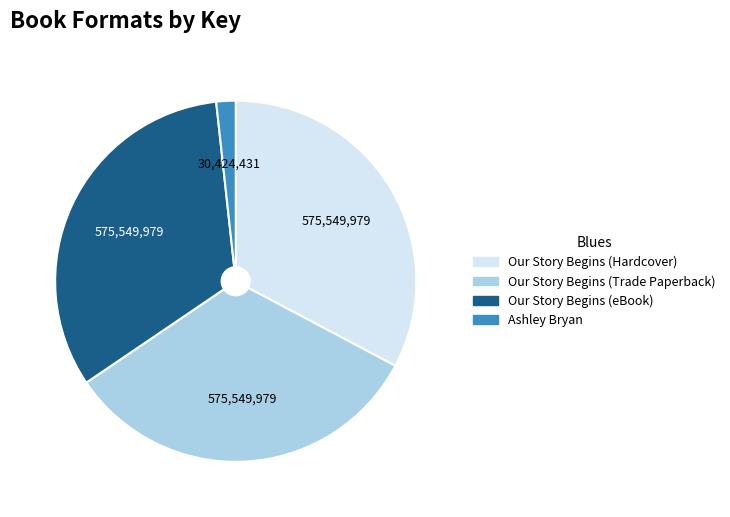

Is there any slice that represents more than half of the pie?

No